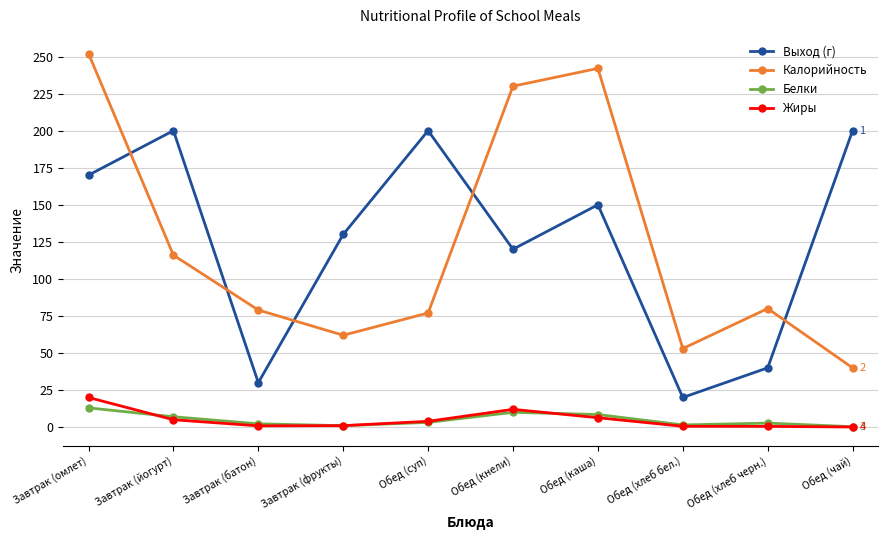

True or false: Выход (г) and Белки cross at least once.

False